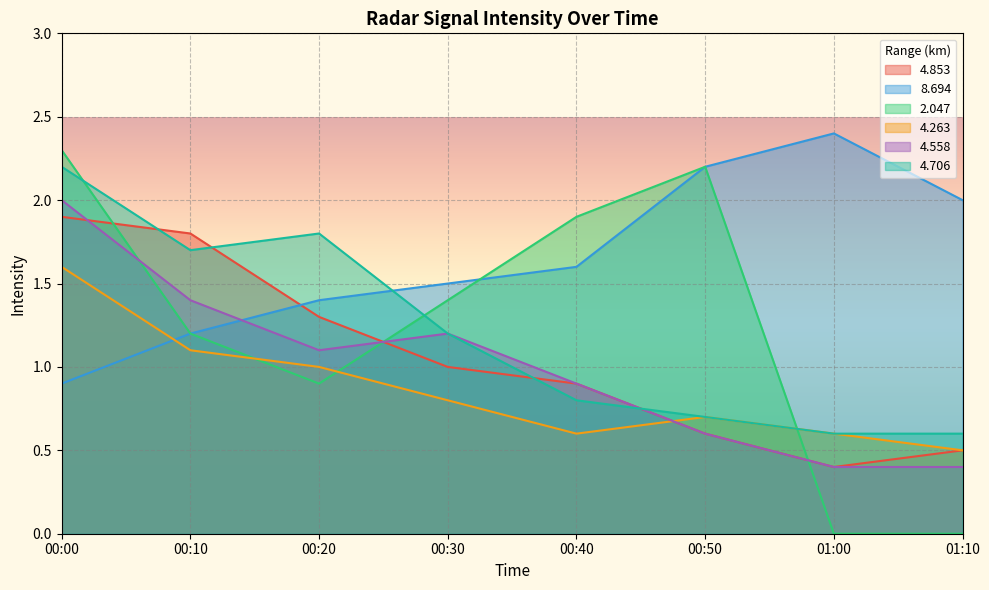

What is the total value across all series at 00:00?

10.9